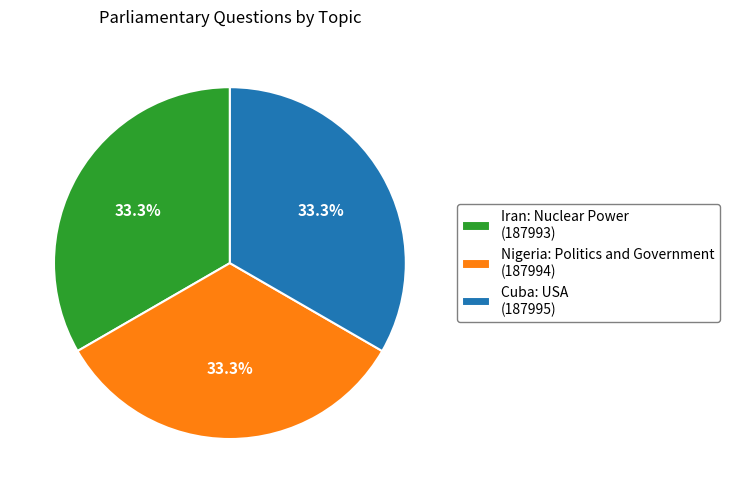

Approximately how many times larger is the value at Iran: Nuclear Power (187993) compared to Nigeria: Politics and Government (187994)?

1.0